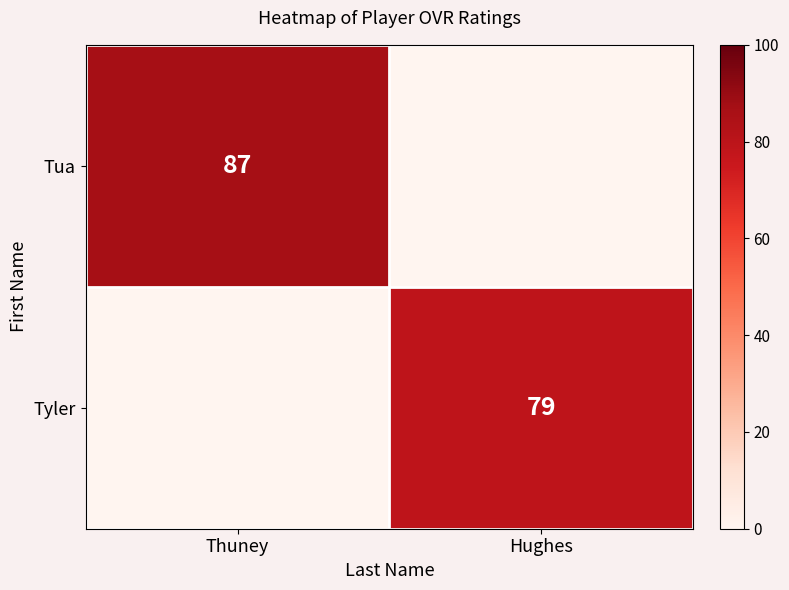

True or false: Tua has a value of 87 at Thuney.

True